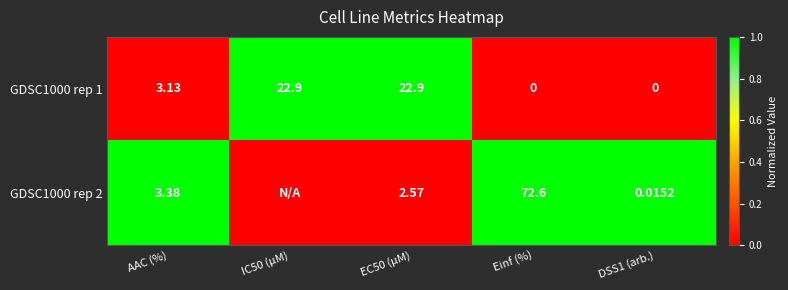

Is the value of GDSC1000 rep 2 at EC50 (µM) greater than the value of GDSC1000 rep 1 at IC50 (µM)?

No